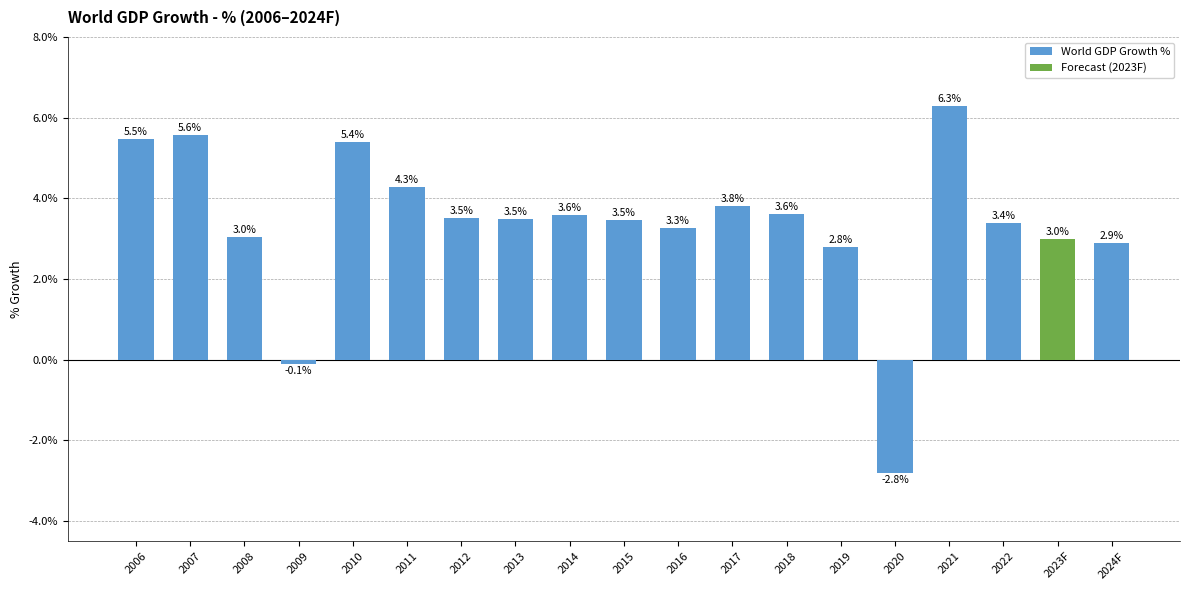

Are the bars grouped side by side (vs. stacked)?

No